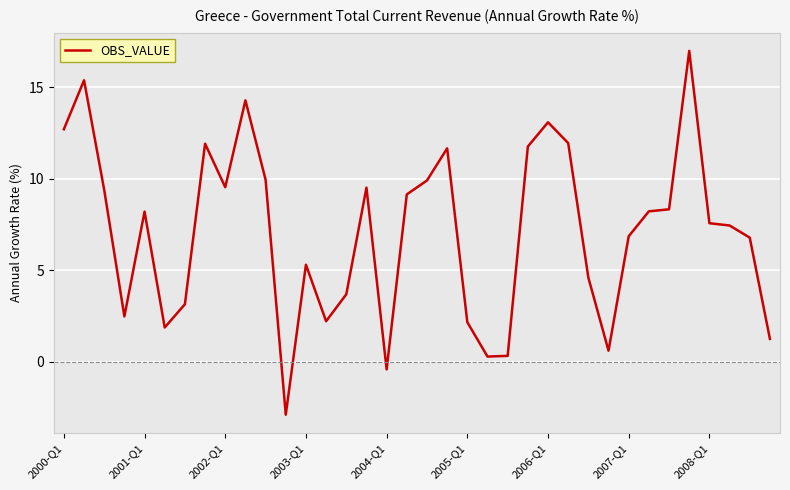

What is the smallest value displayed?

-2.9